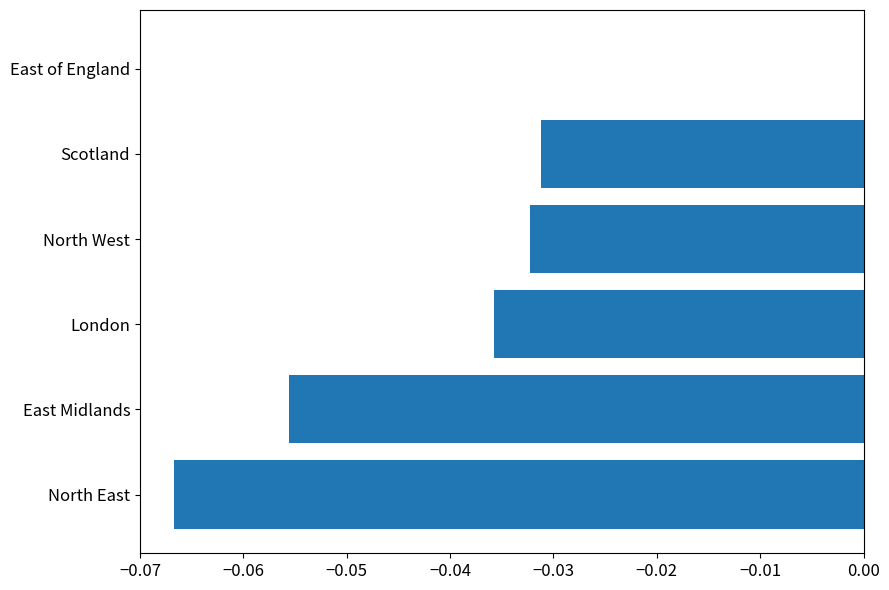

Which category has the highest value across all series?

East of England